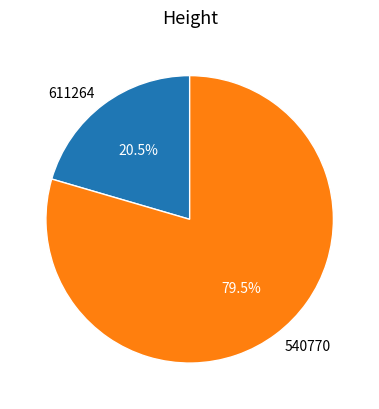

Which slice is the smallest?

611264